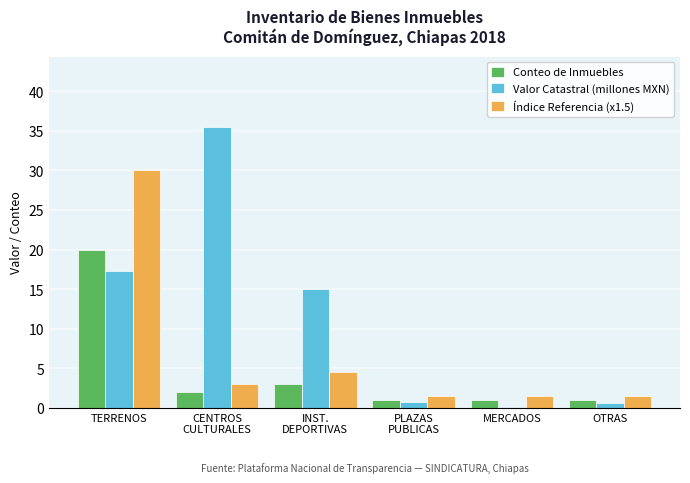

What is the label of the 5th bar from the left?

MERCADOS